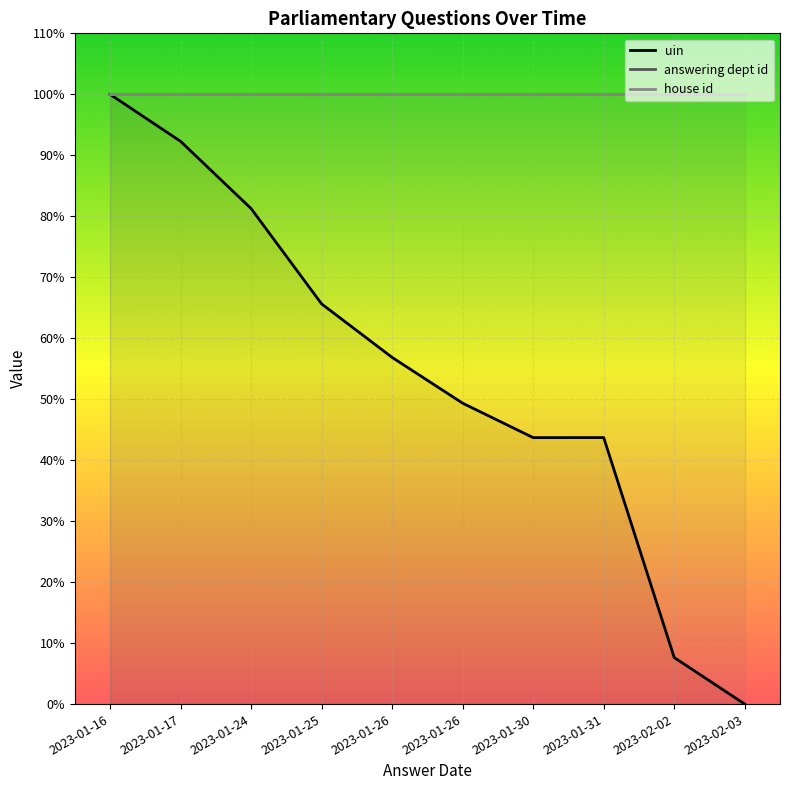

Reading right to left, list all the values displayed in this chart.

uin: 0.0	7.6	43.7	43.7	49.3	56.9	65.6	81.3	92.3	100.0
answering dept id: 100.0	100.0	100.0	100.0	100.0	100.0	100.0	100.0	100.0	100.0
house id: 100.0	100.0	100.0	100.0	100.0	100.0	100.0	100.0	100.0	100.0